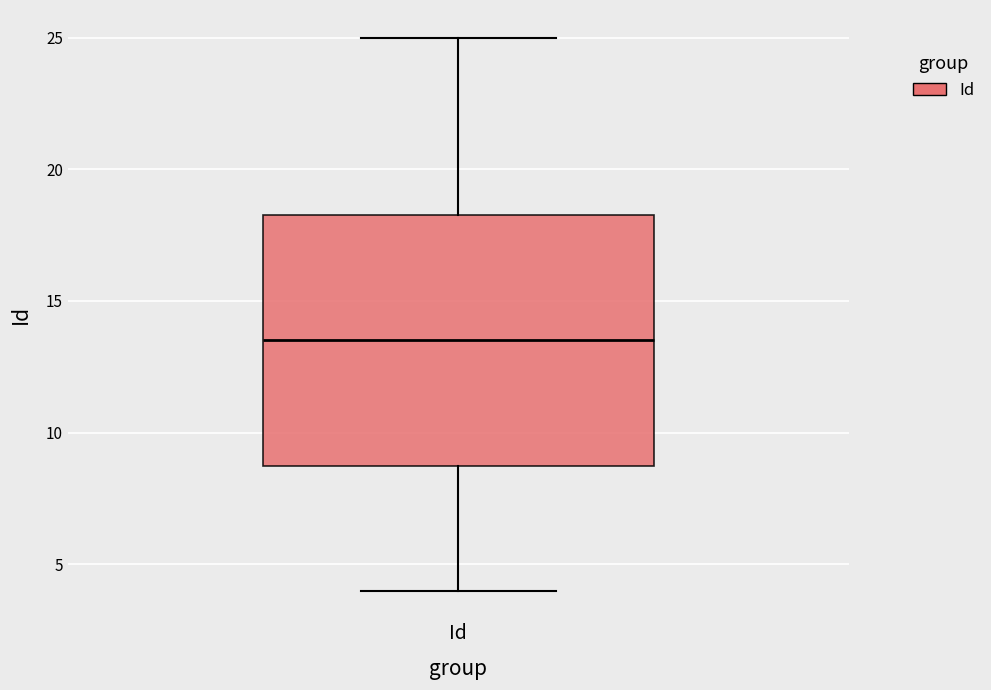

Where does the lower whisker of the box for Id end on the y-axis? The values are not printed on the chart, so give them approximately, as read against the axis.

4.0